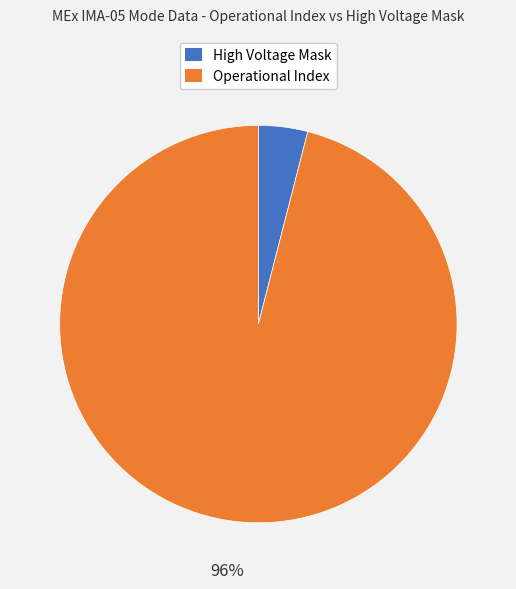

To the nearest percent, what is the difference between the largest and smallest slice percentages?

92%